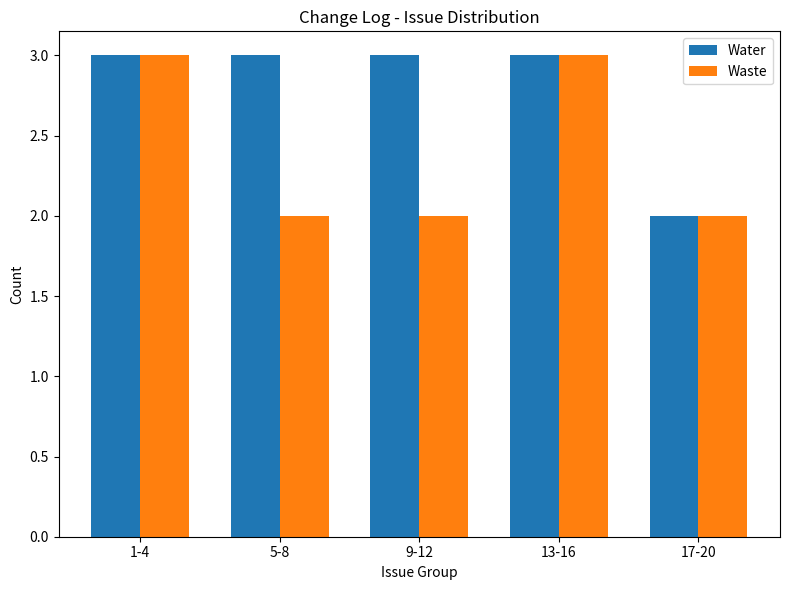

Is it true that Waste equals 2 at 17-20?

True